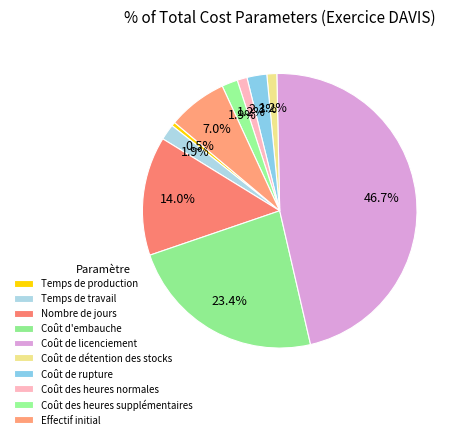

What portion of the pie excludes Nombre de jours?

86.0%